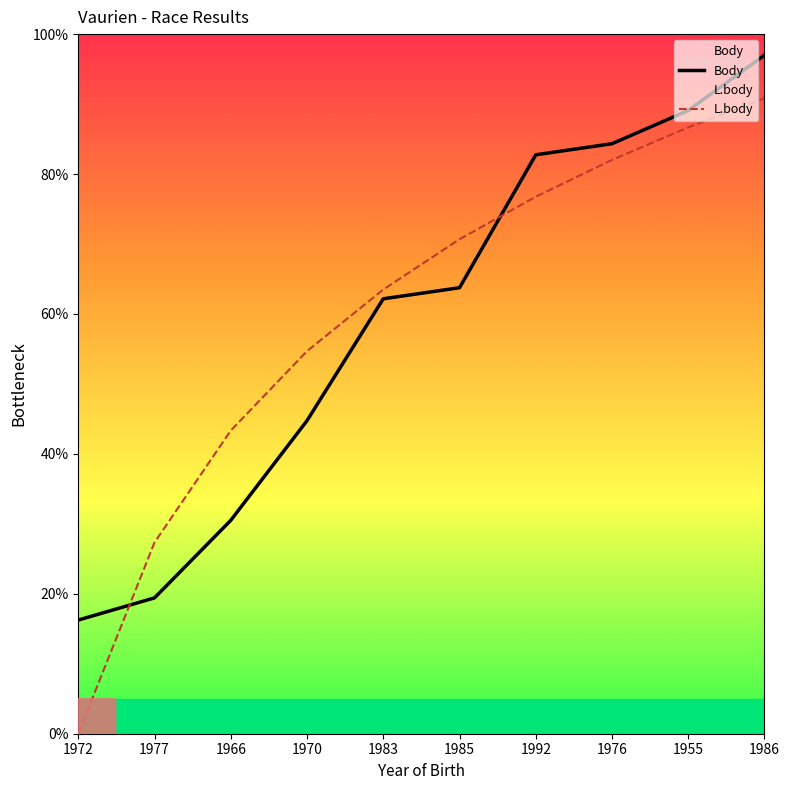

The value of Body at 1983 is 110.3. True or false?

False